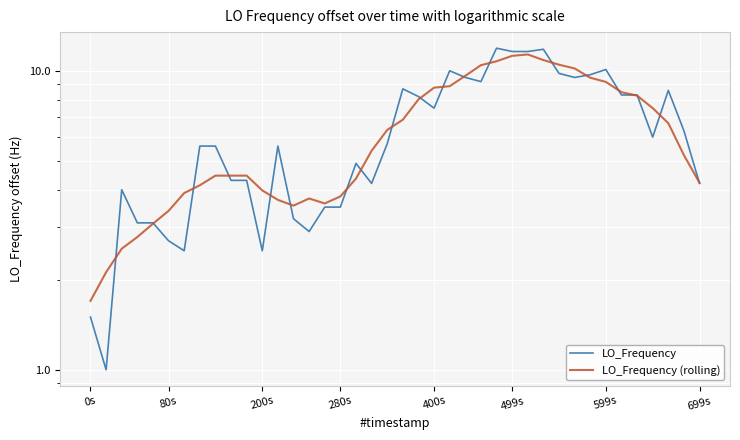

What is the label of the 9th point from the right?

31